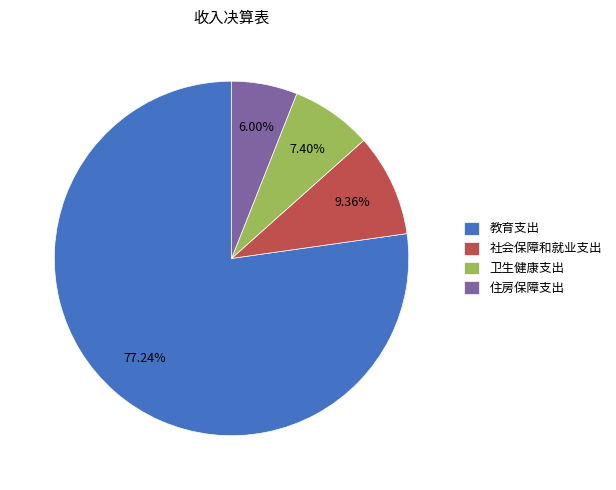

Which category accounts for the majority?

教育支出